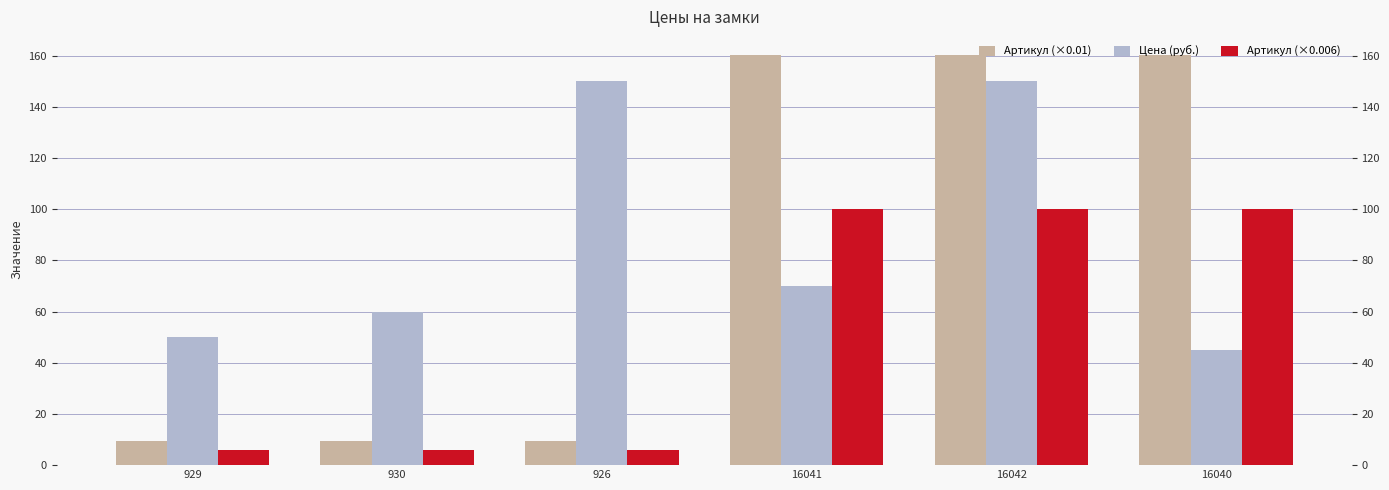

What is the difference between the second highest and second lowest values in the Артикул (×0.01) series?

151.1